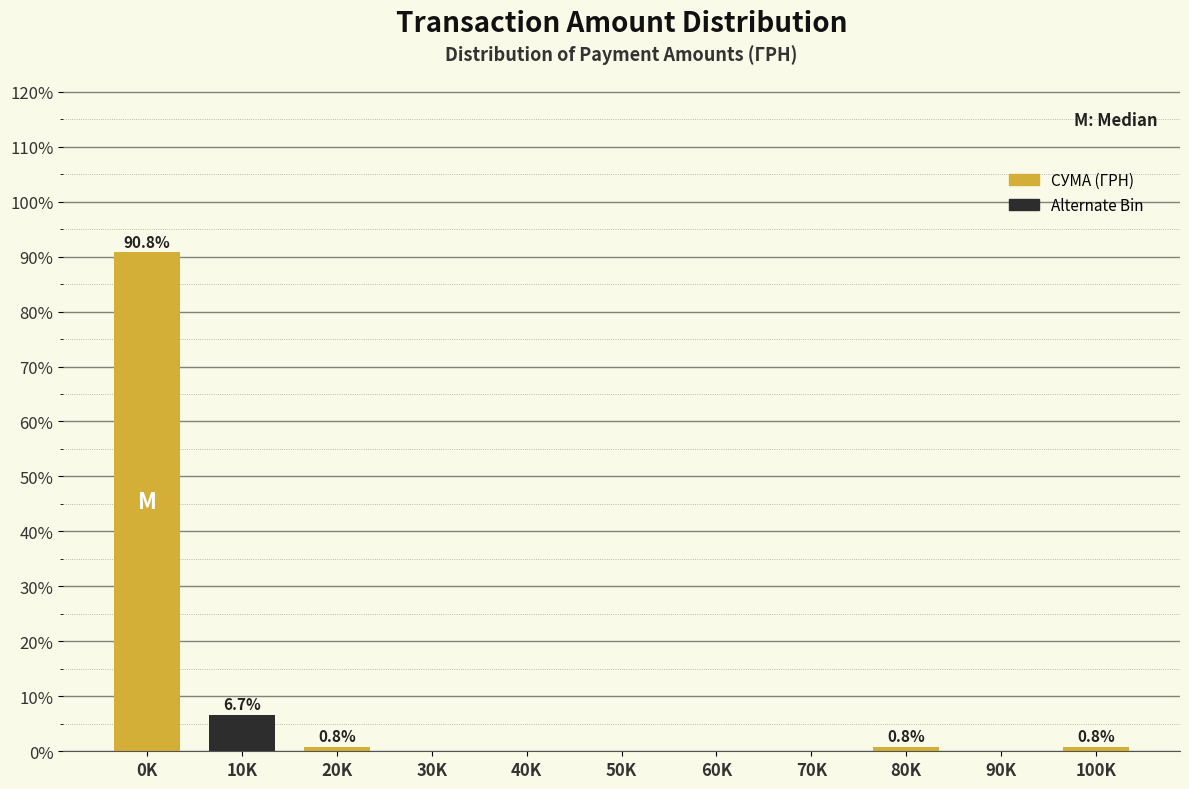

Reading left to right, extract all data points from this chart.

0K=90.8	10K=6.7	20K=0.8	30K=0.0	40K=0.0	50K=0.0	60K=0.0	70K=0.0	80K=0.8	90K=0.0	100K=0.8